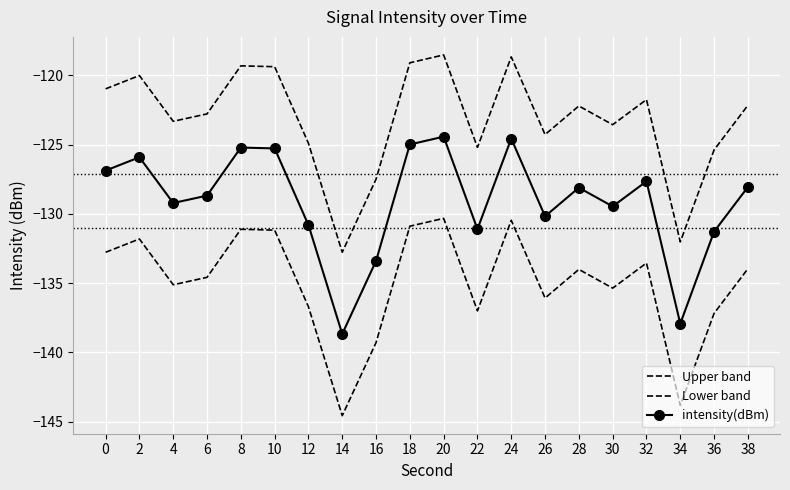

Which label corresponds to the largest value in the chart?

20